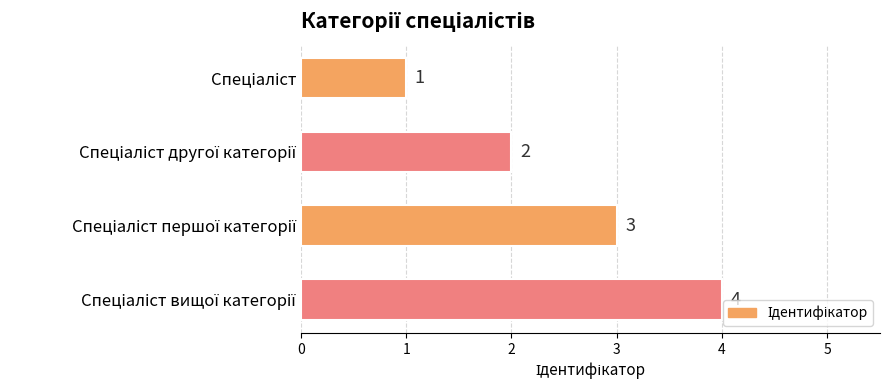

What is the value of the 3rd bar from the top?

3